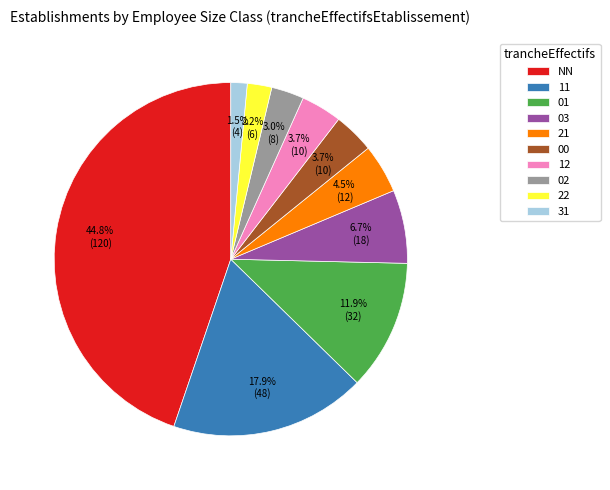

What percentage do 03 and 00 together represent?

10.4%